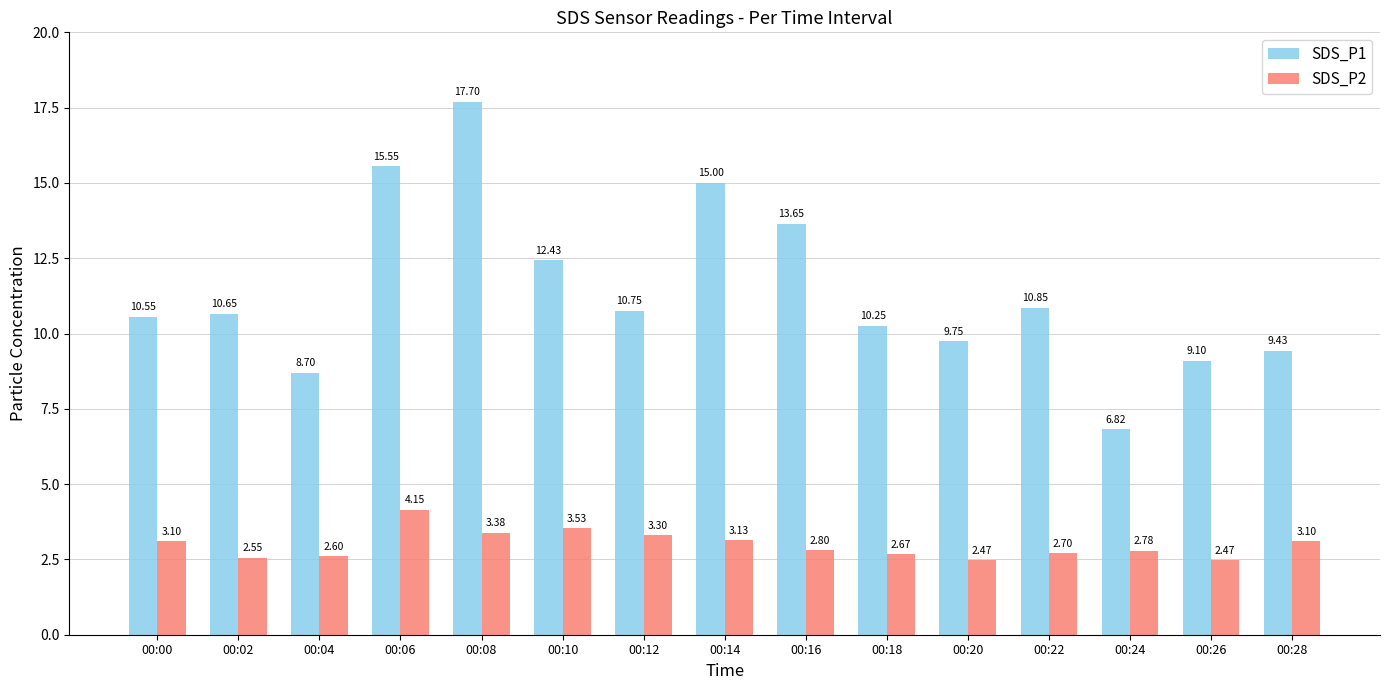

How many bars are there in each group?

2